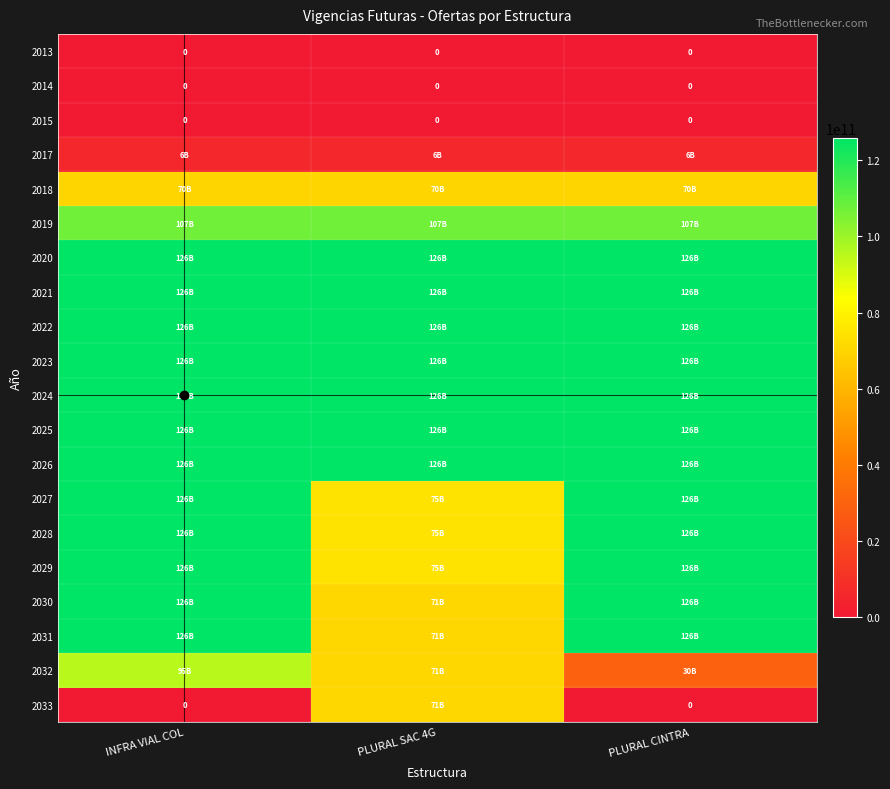

Is it true that 2014 equals 0 at INFRA VIAL COL?

True